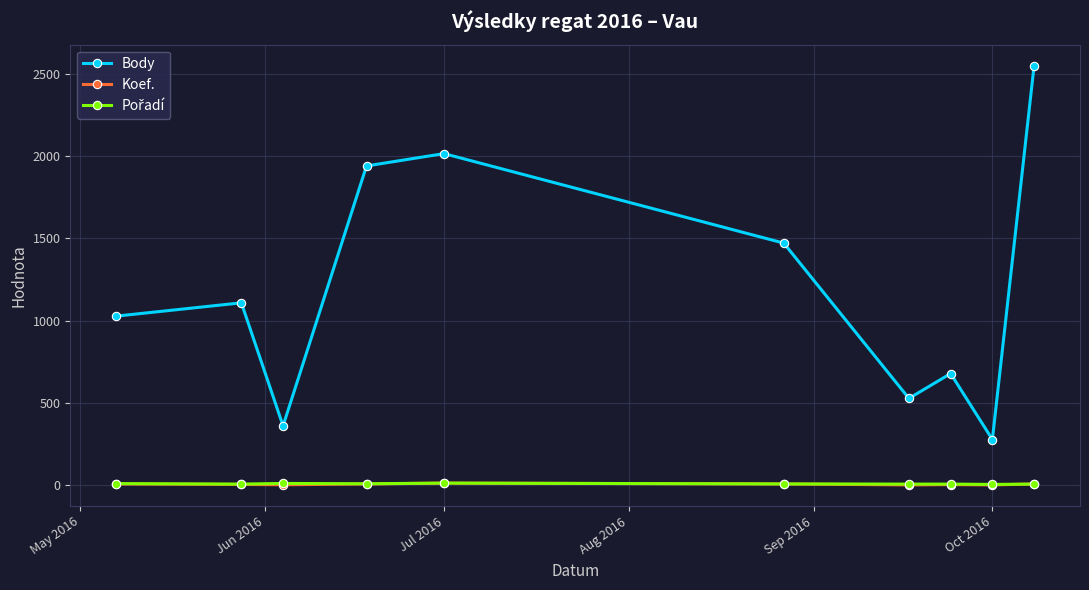

True or false: Body and Koef. cross at least once.

False